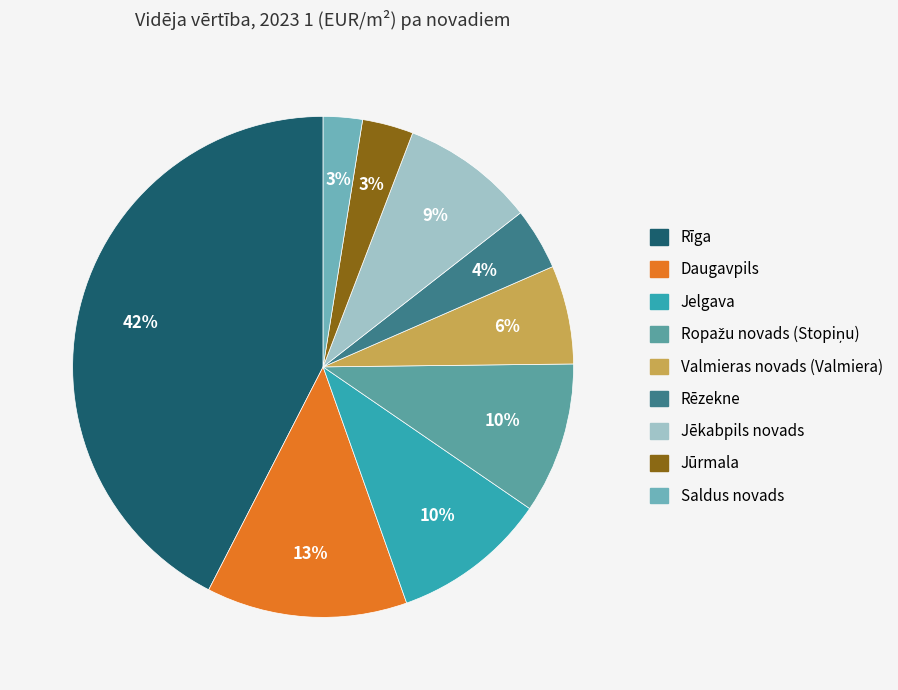

What percentage is the Saldus novads slice, to the nearest percent?

3%